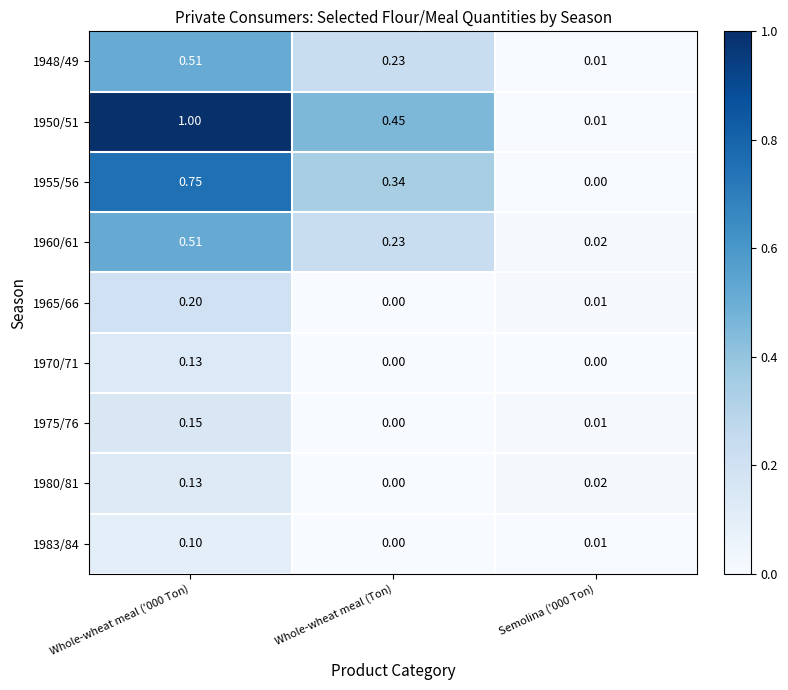

Where is 1983/84 nearest to the value 0?

Whole-wheat meal (Ton)